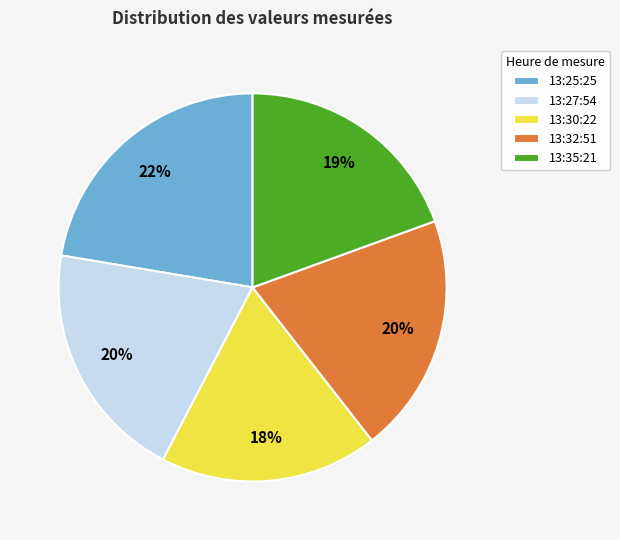

Is there a majority slice in this chart?

No